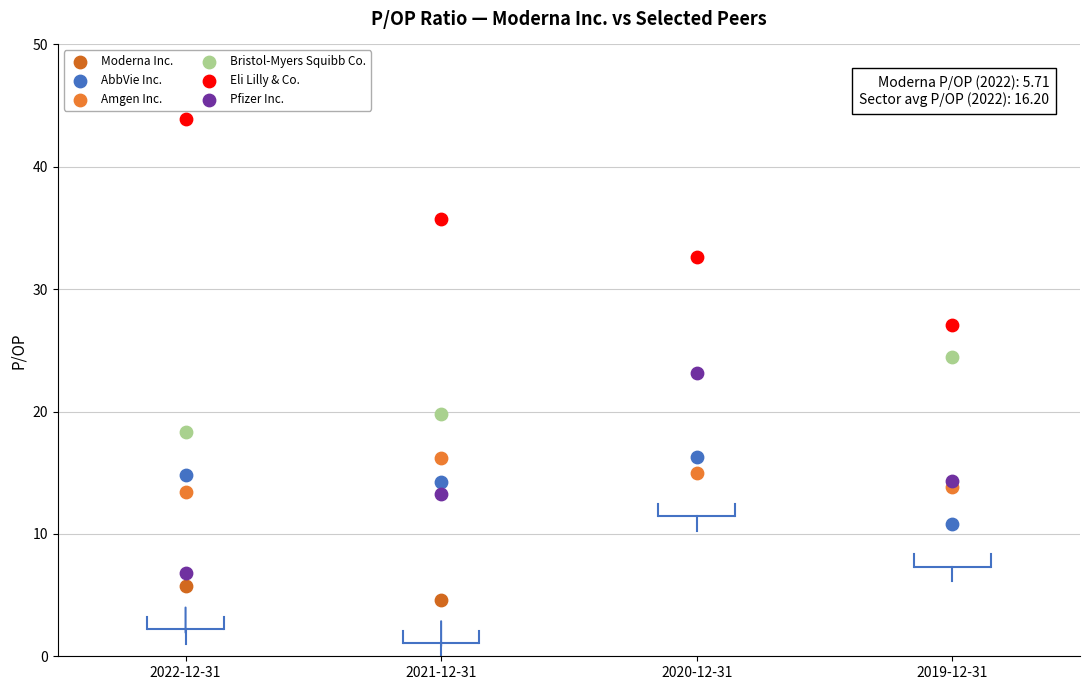

Which series contains the highest Y value?

Eli Lilly & Co.